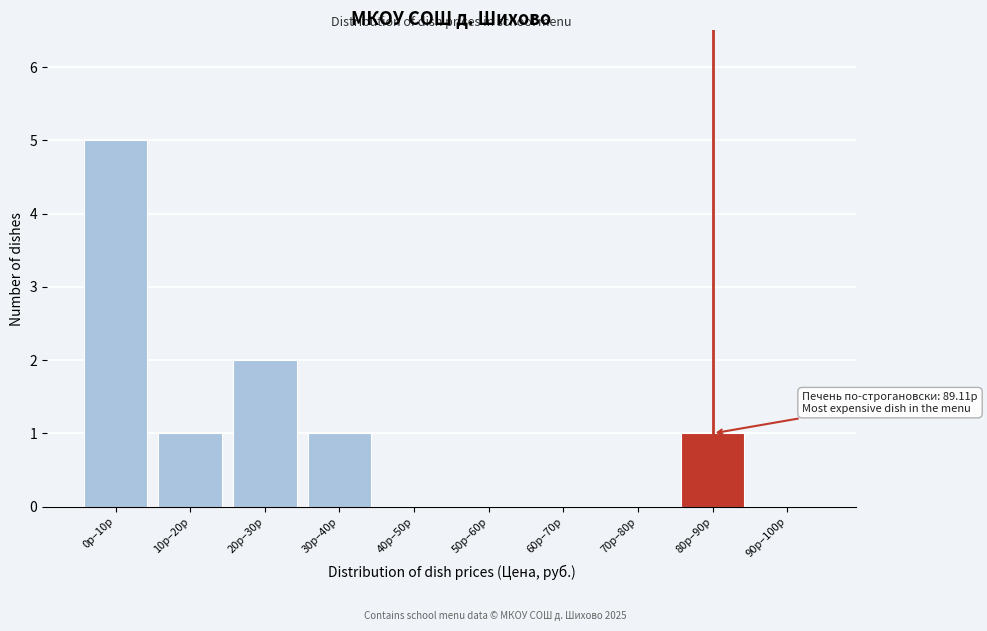

Reading right to left, transcribe all the data shown in this chart.

90р–100р=0	80р–90р=1	70р–80р=0	60р–70р=0	50р–60р=0	40р–50р=0	30р–40р=1	20р–30р=2	10р–20р=1	0р–10р=5